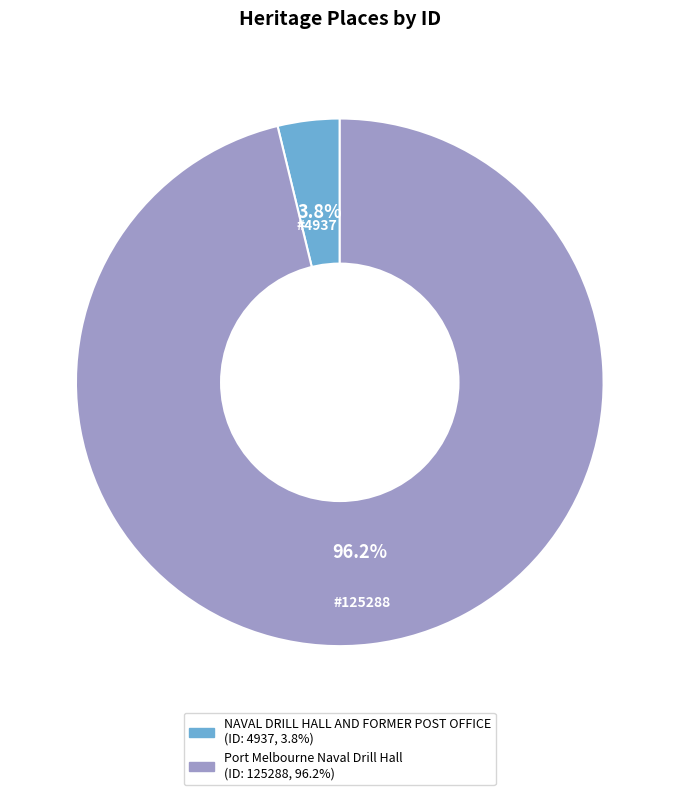

What is the largest slice in the pie chart?

Port Melbourne Naval Drill Hall